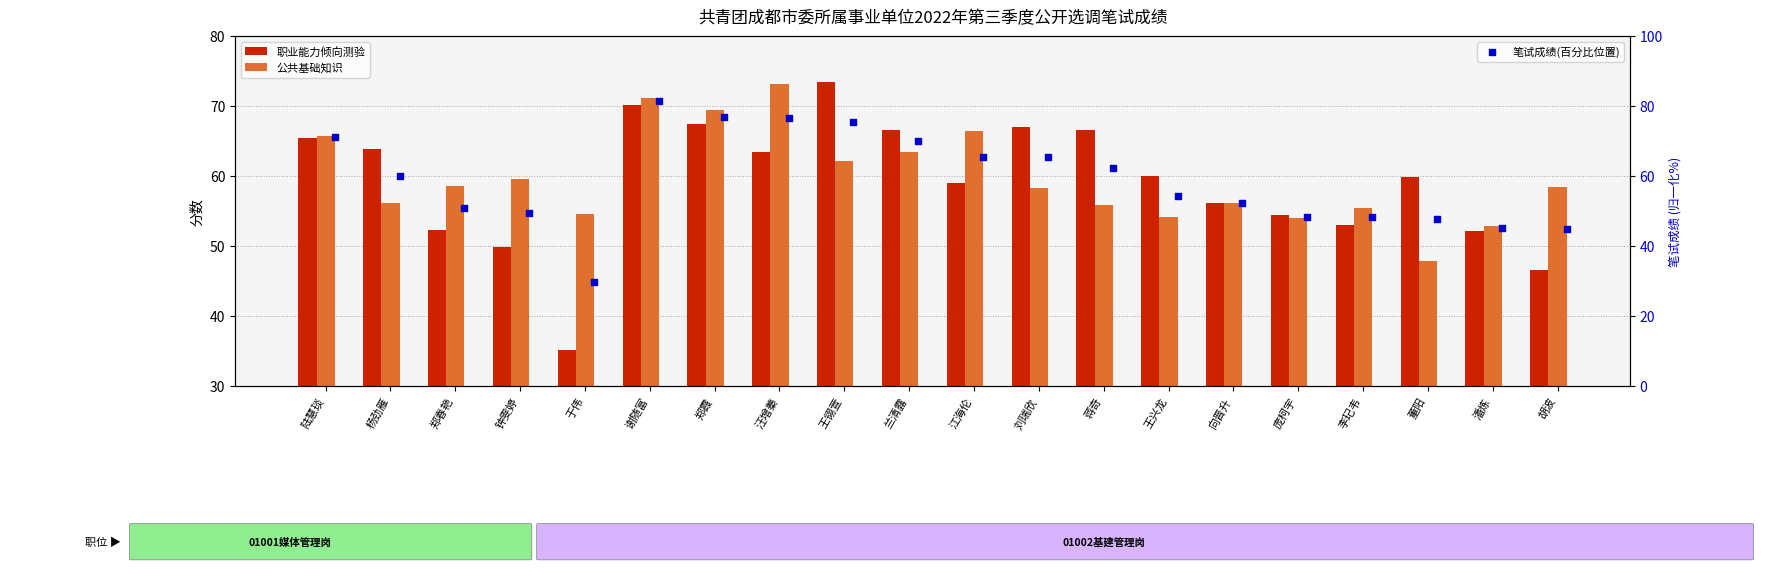

Which series has the widest spread of Y values?

笔试成绩(百分比位置)